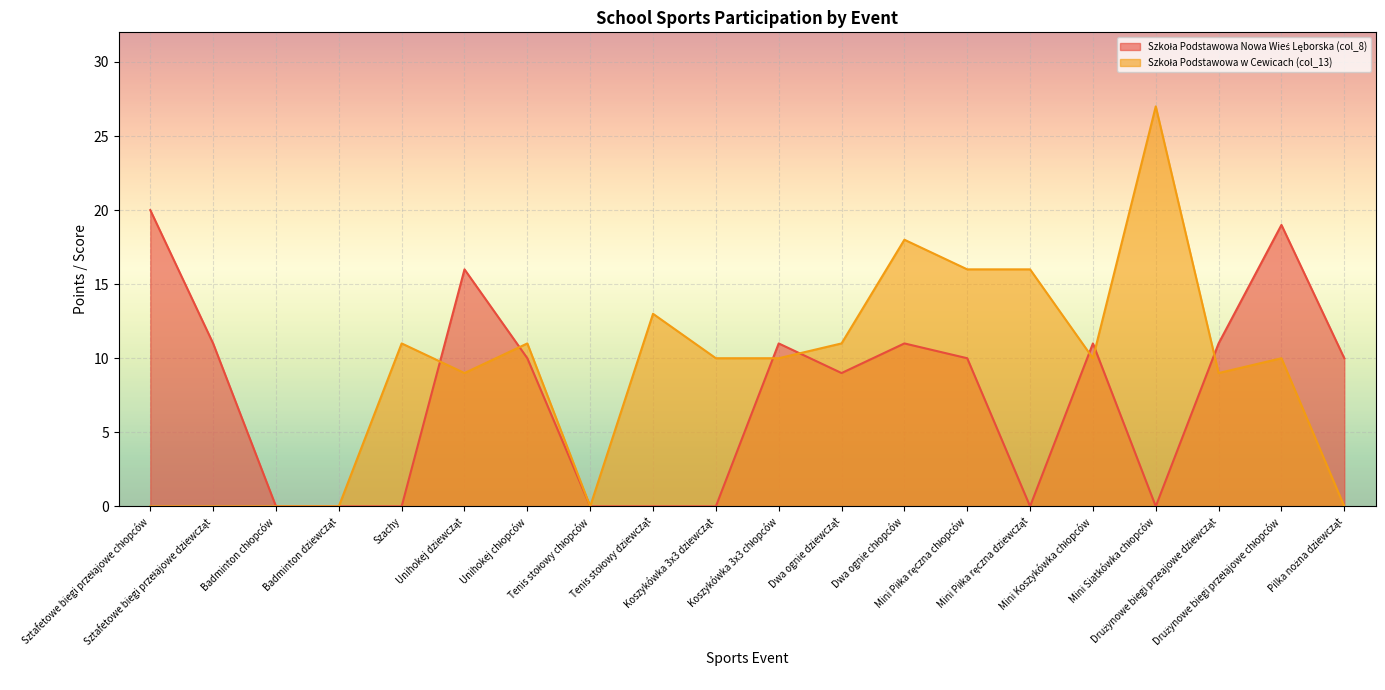

Reading left to right, list all the values displayed in this chart.

Szkoła Podstawowa Nowa Wieś Lęborska (col_8): 20	11	0	0	0	16	10	0	0	0	11	9	11	10	0	11	0	11	19	10
Szkoła Podstawowa w Cewicach (col_13): 0	0	0	0	11	9	11	0	13	10	10	11	18	16	16	10	27	9	10	0